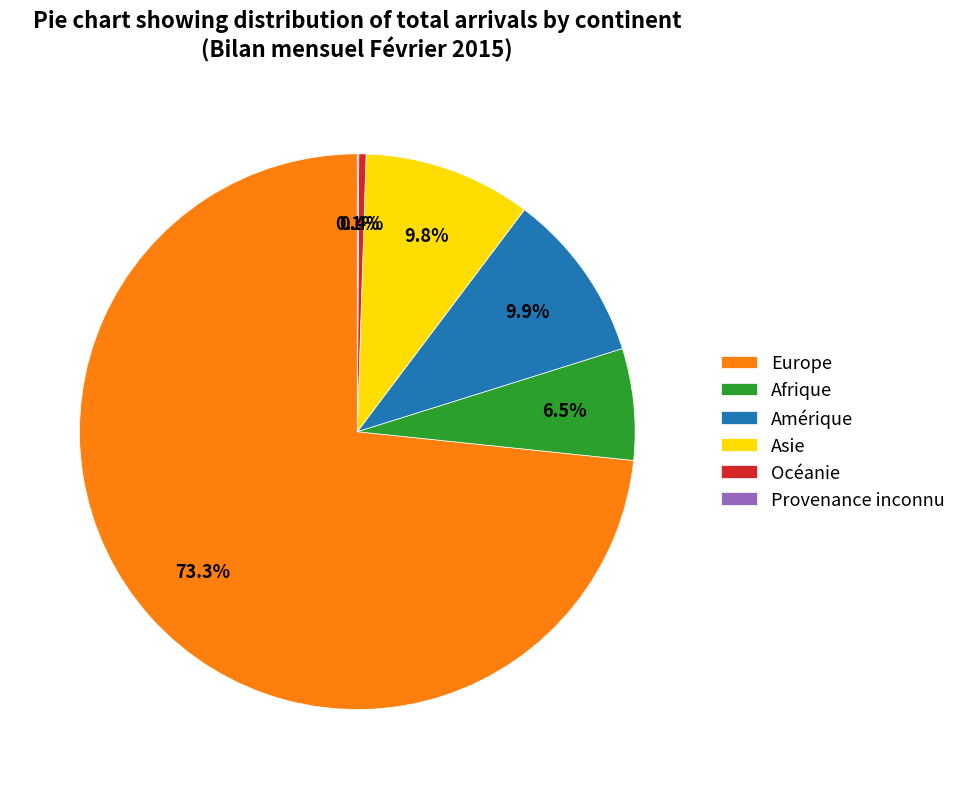

What percentage do Asie and Océanie together represent?

10.2%